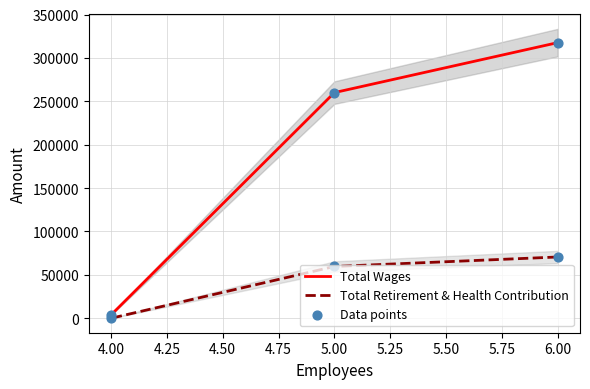

Which series has the largest total across all categories?

Total Wages